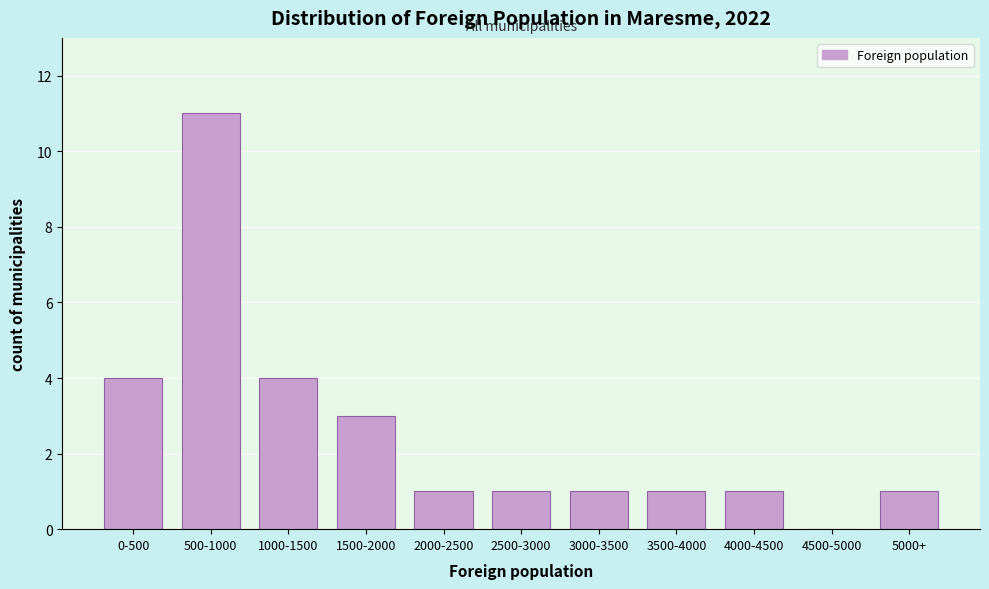

Reading left to right, extract all data points from this chart.

0-500=4	500-1000=11	1000-1500=4	1500-2000=3	2000-2500=1	2500-3000=1	3000-3500=1	3500-4000=1	4000-4500=1	4500-5000=0	5000+=1